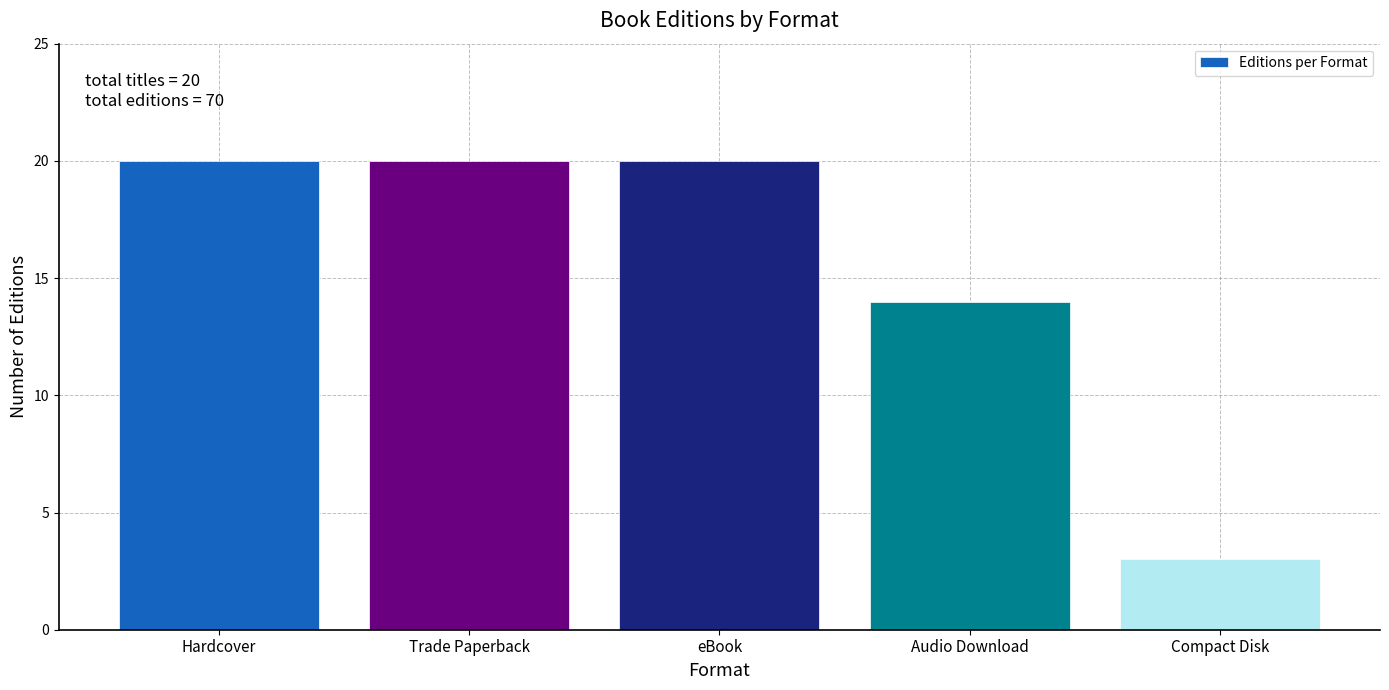

Reading right to left, extract all data points from this chart.

Compact Disk=3	Audio Download=14	eBook=20	Trade Paperback=20	Hardcover=20